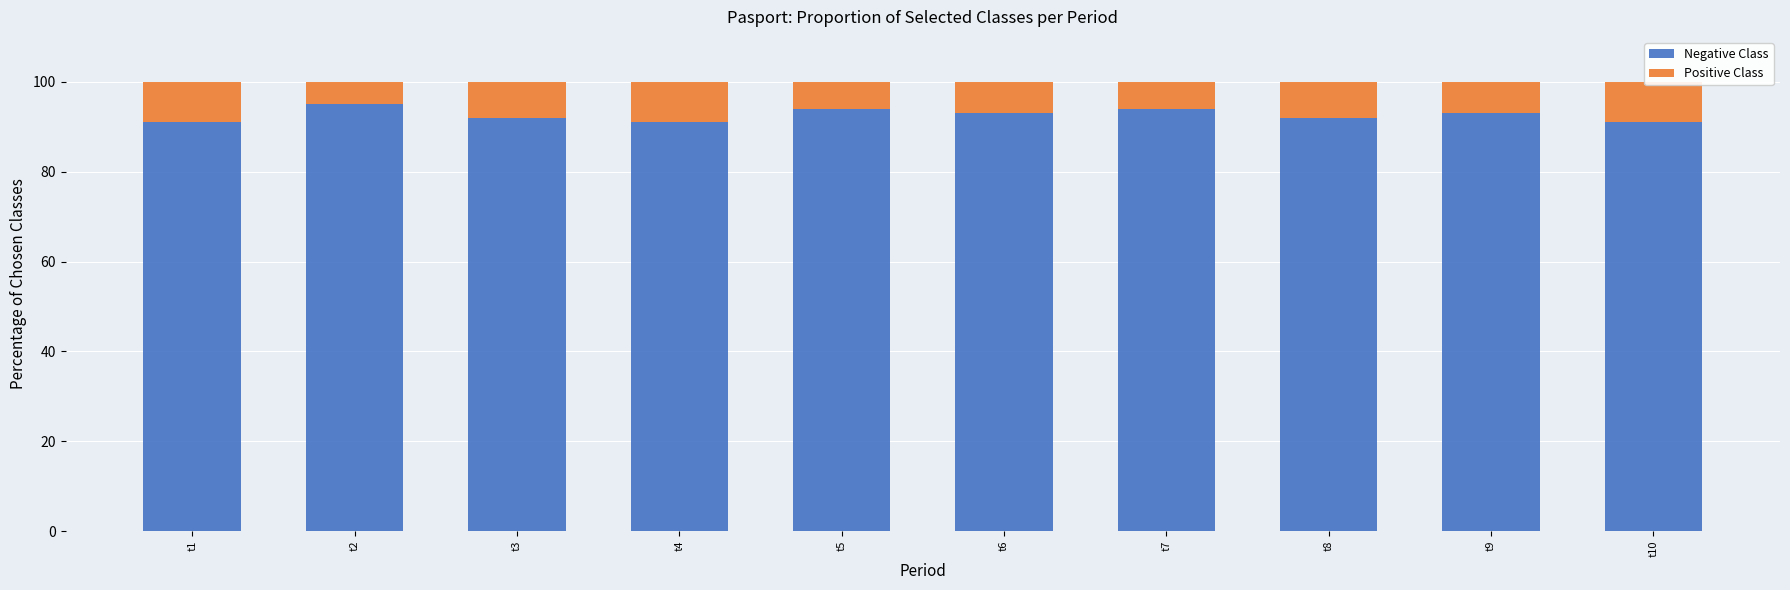

Reading left to right, what are all the values shown in this chart?

Negative Class: 91	95	92	91	94	93	94	92	93	91
Positive Class: 9	5	8	9	6	7	6	8	7	9